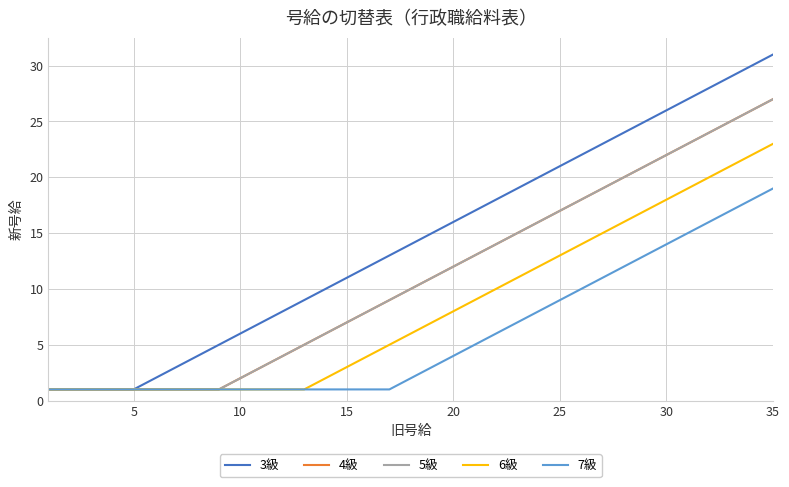

How many lines are shown in the chart?

5